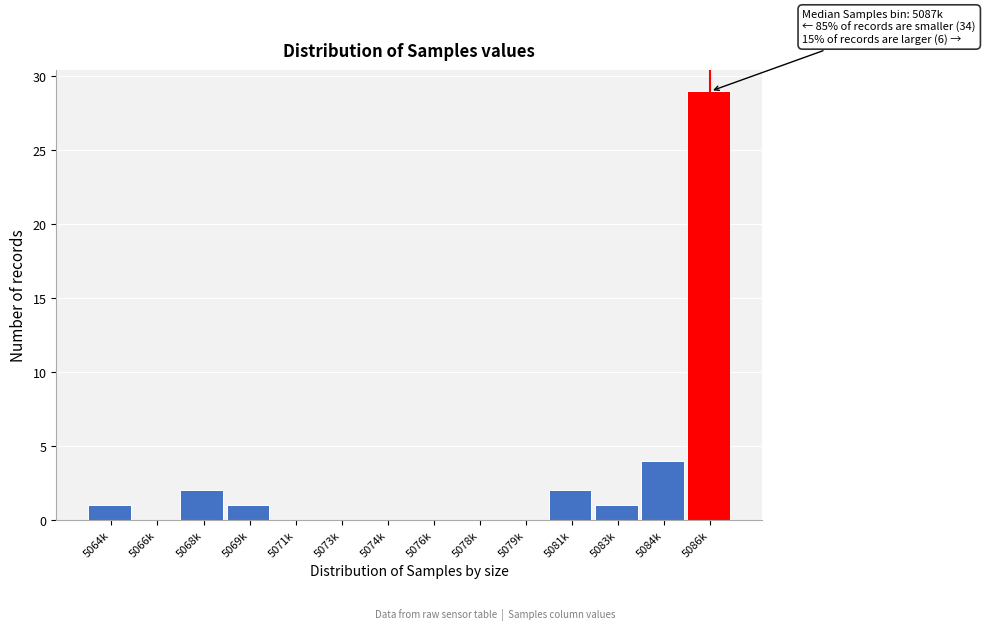

Reading left to right, list all the values displayed in this chart.

5064k=1	5066k=0	5068k=2	5069k=1	5071k=0	5073k=0	5074k=0	5076k=0	5078k=0	5079k=0	5081k=2	5083k=1	5084k=4	5086k=29